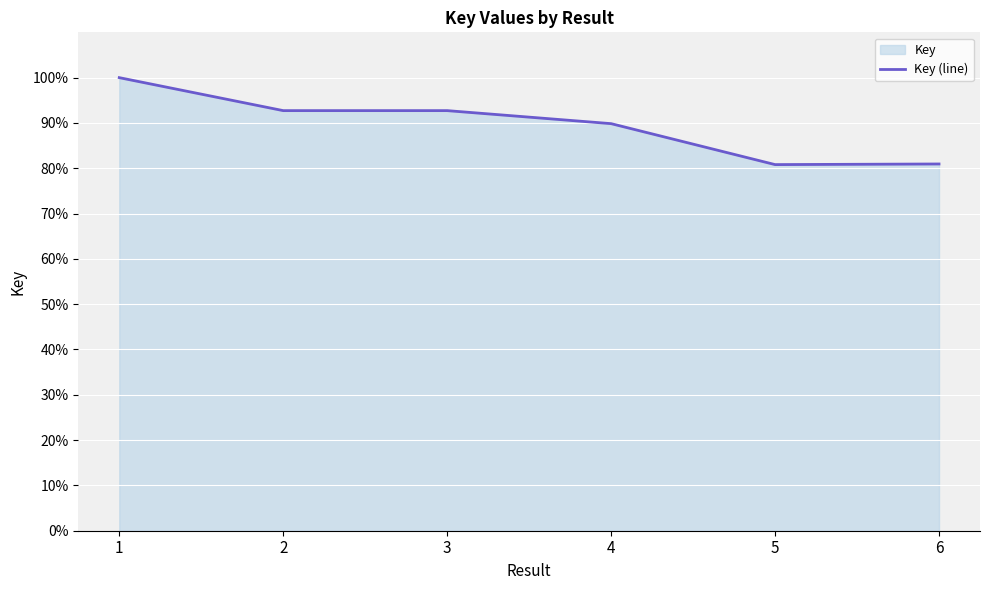

What is the value of the 2nd point from the left?

92.7